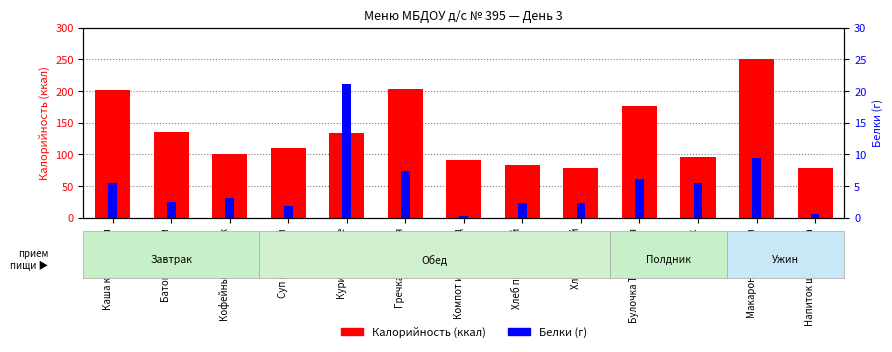

Where does the Белки (г) series first go above 3?

Каша кукурузная